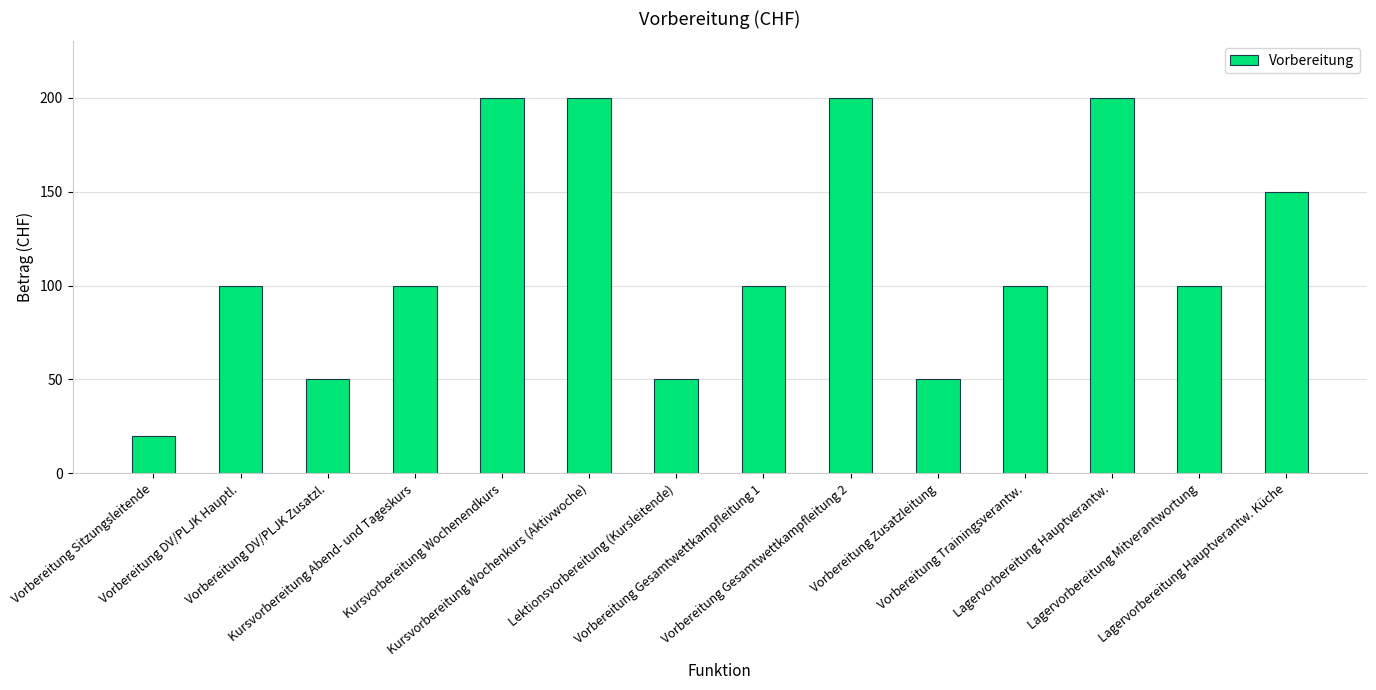

Which category has the lowest value across all series?

Vorbereitung Sitzungsleitende